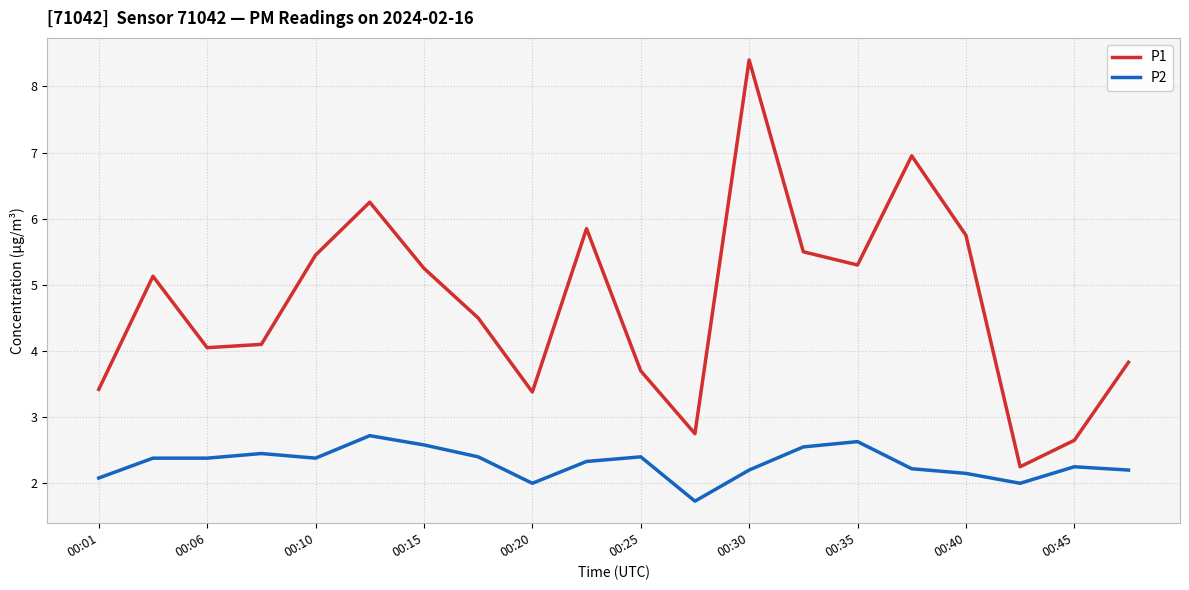

What is the difference between the maximum and minimum values in the P2 series?

1.0